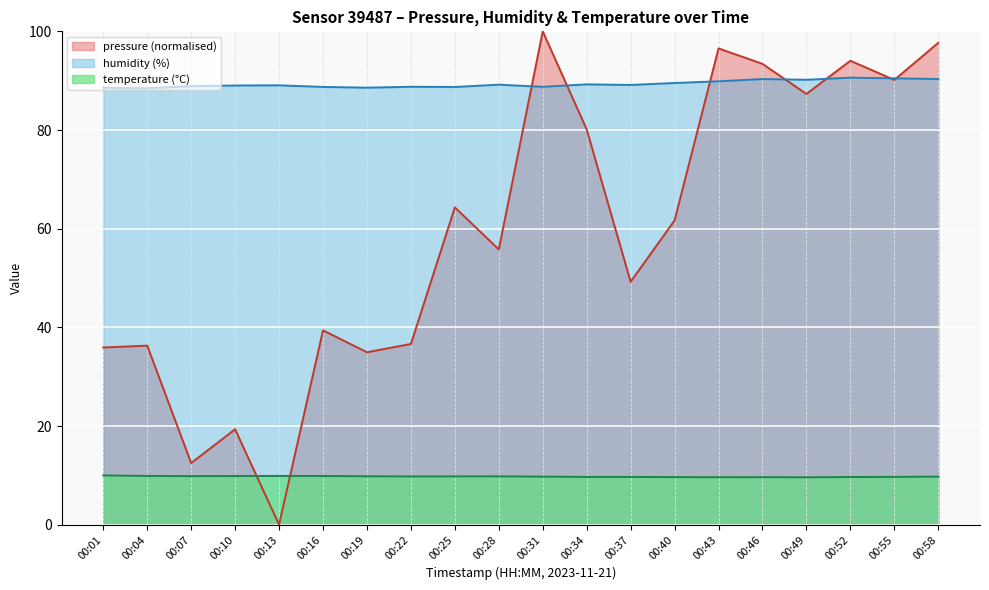

How many interior local valleys does the humidity series have?

6